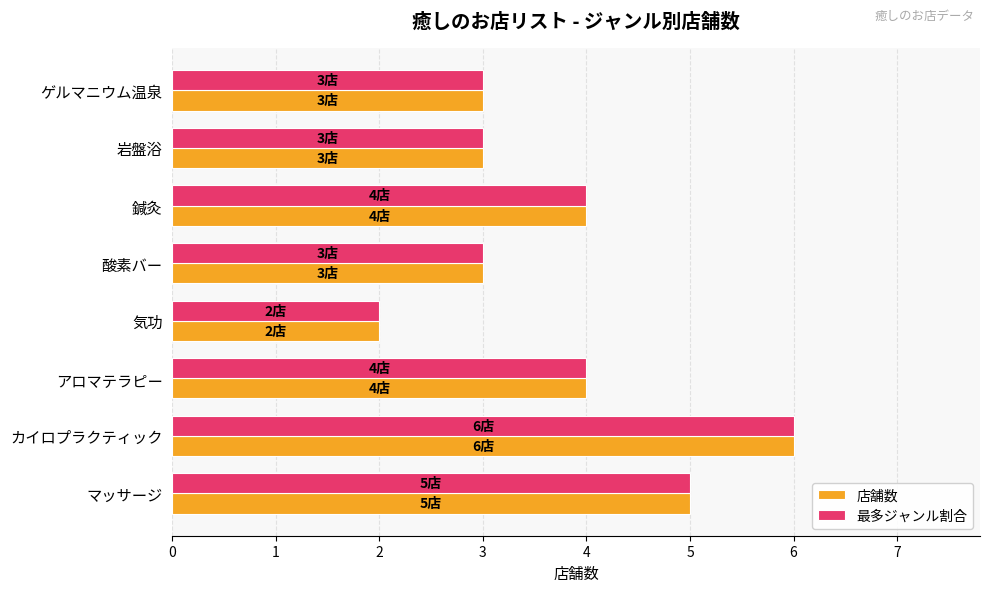

How many values in the 最多ジャンル割合 series are below 4?

4